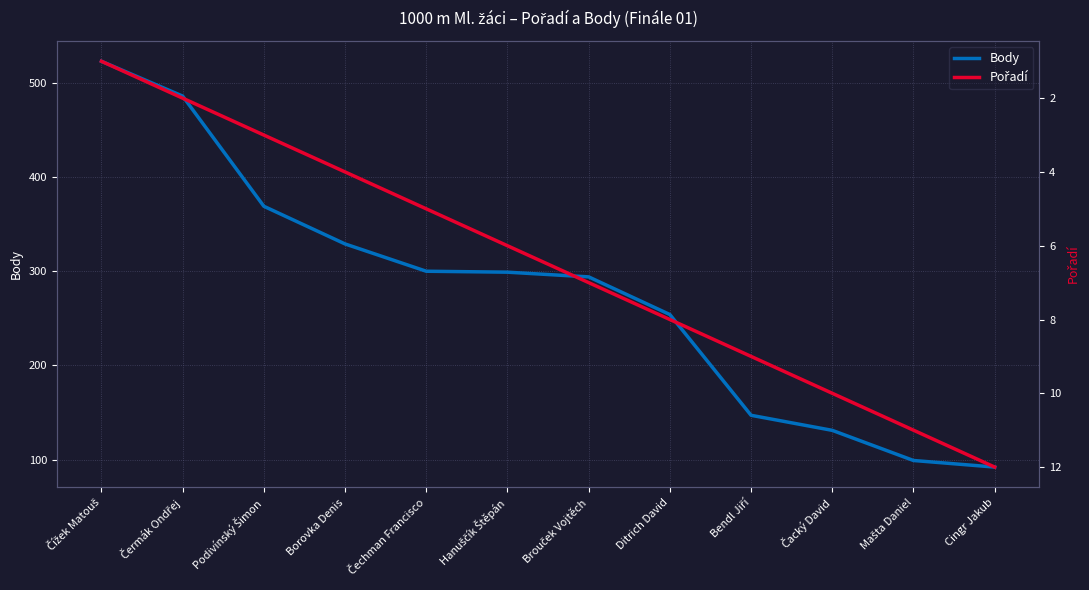

Is it true that Pořadí equals 3 at Podivínský Šimon?

True